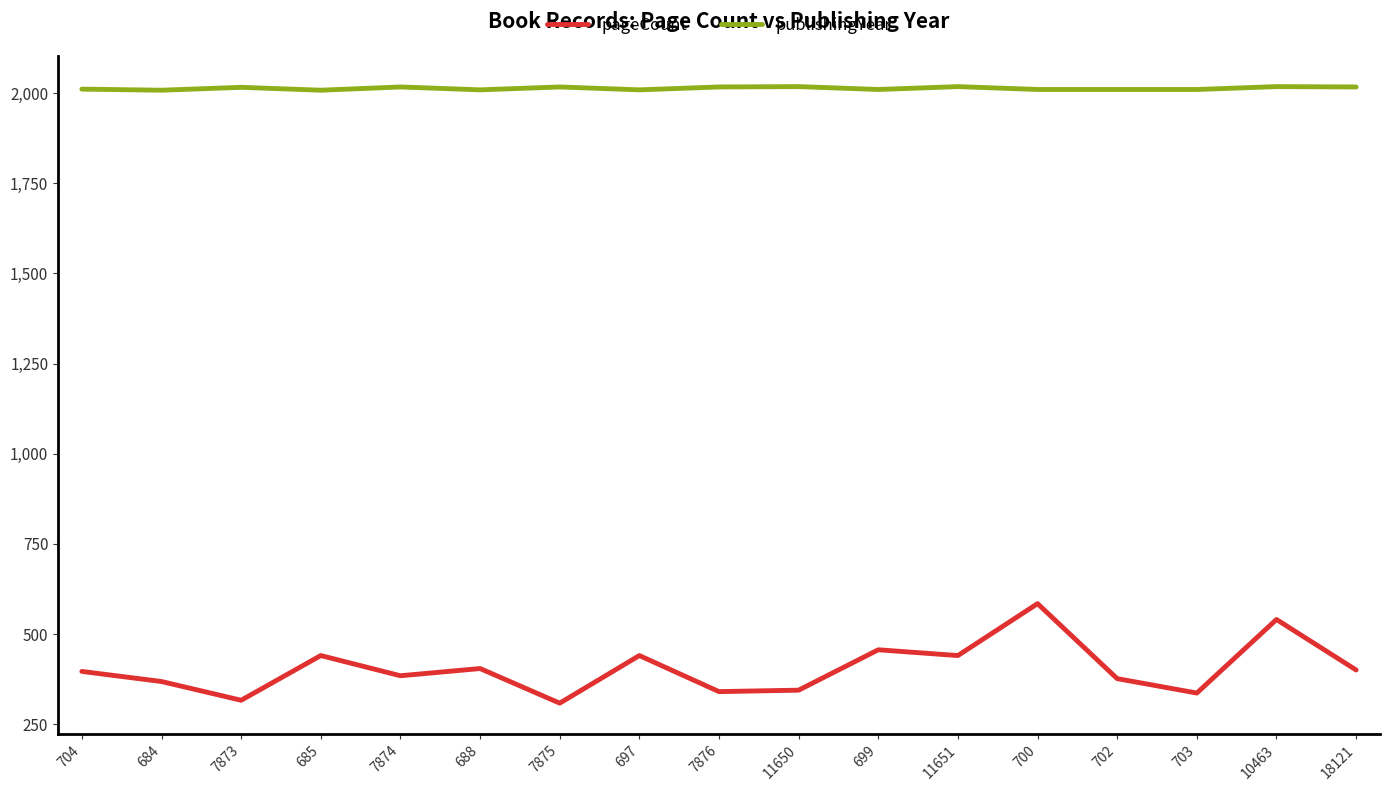

Read the pageCount value at 688.

404